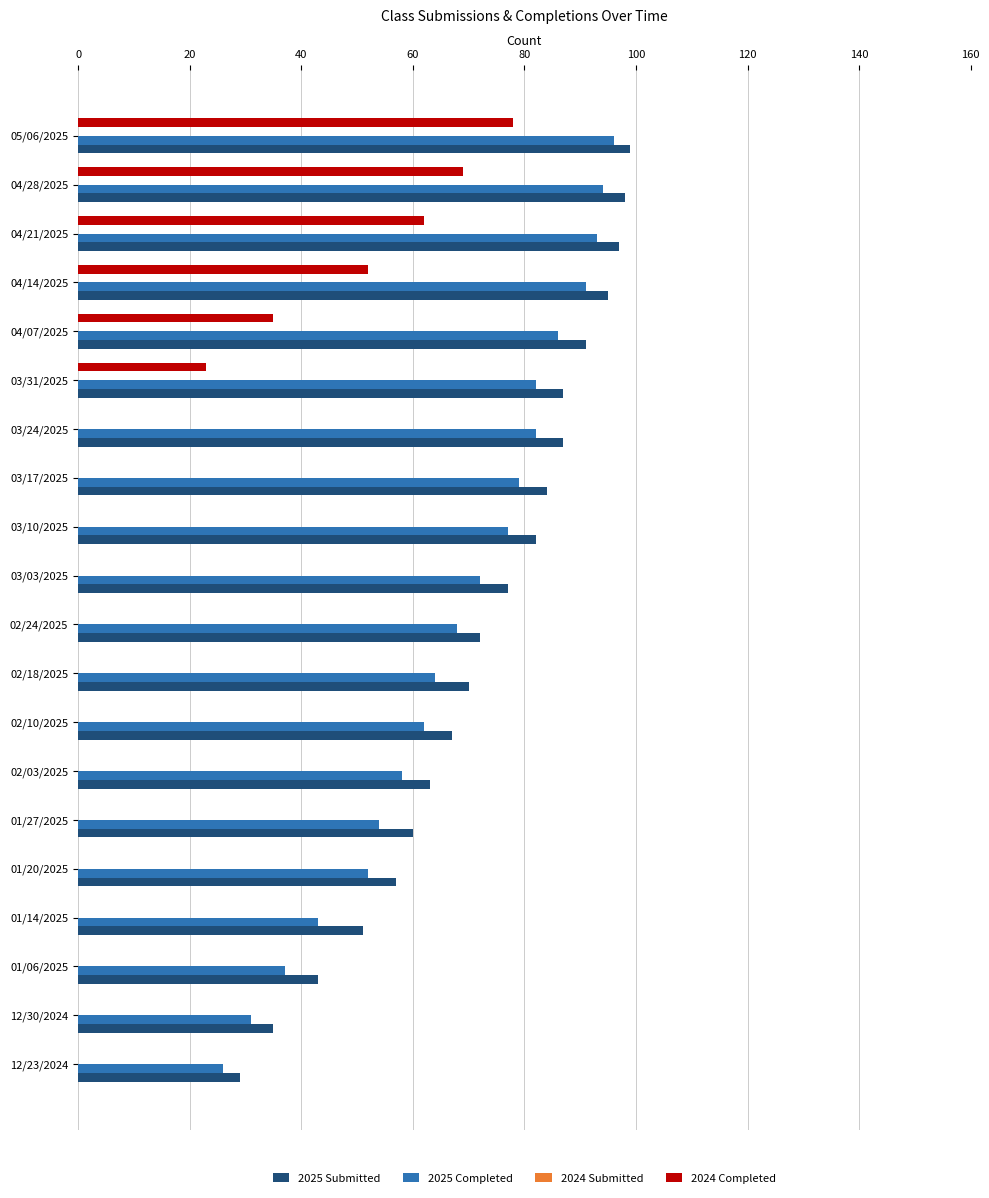

True or false: 2025 Submitted has a value of 46 at 04/28/2025.

False